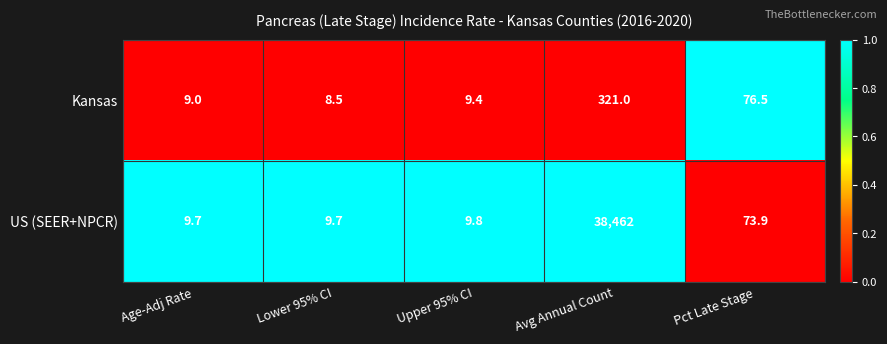

What is the total value across all series at Age-Adj Rate?

18.7